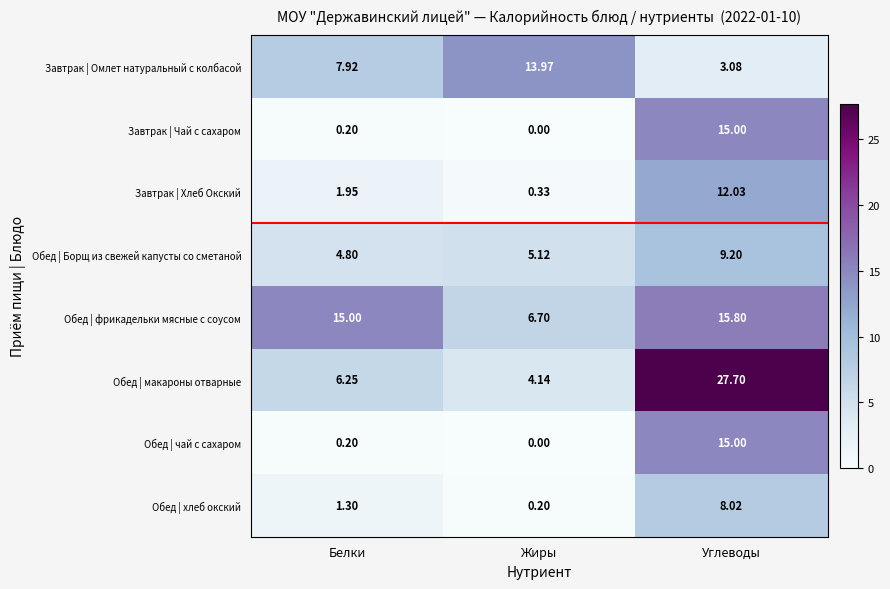

Is the value of Обед | фрикадельки мясные с соусом at Белки greater than the value of Завтрак | Хлеб Окский at Белки?

Yes